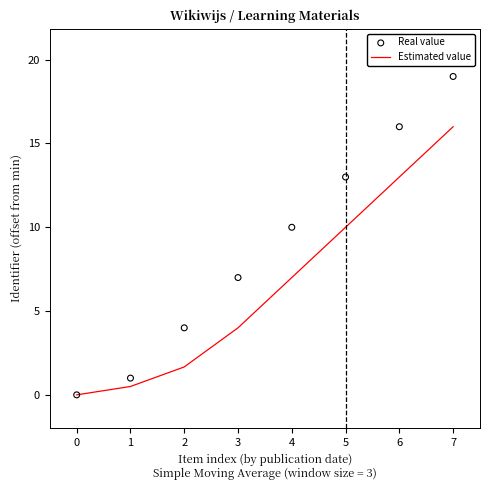

Which series has the largest total across all categories?

Real value